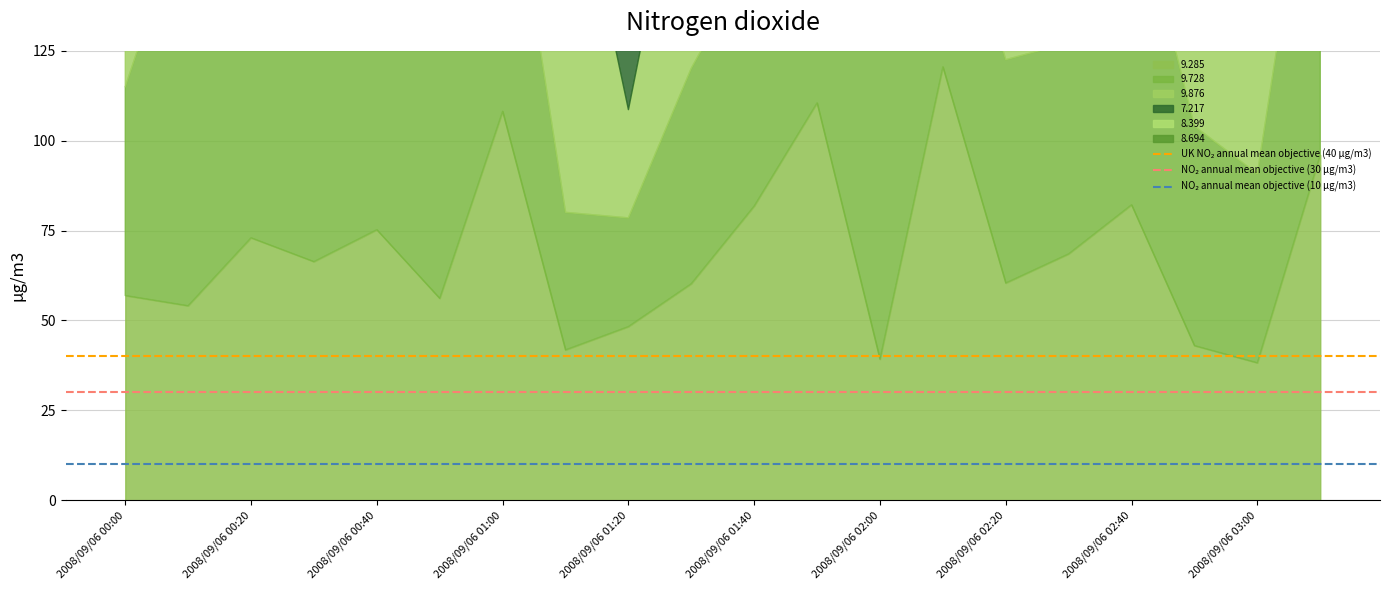

Is it true that NO₂ annual mean objective (30 μg/m3) equals 45 at 2008/09/06 00:00?

False